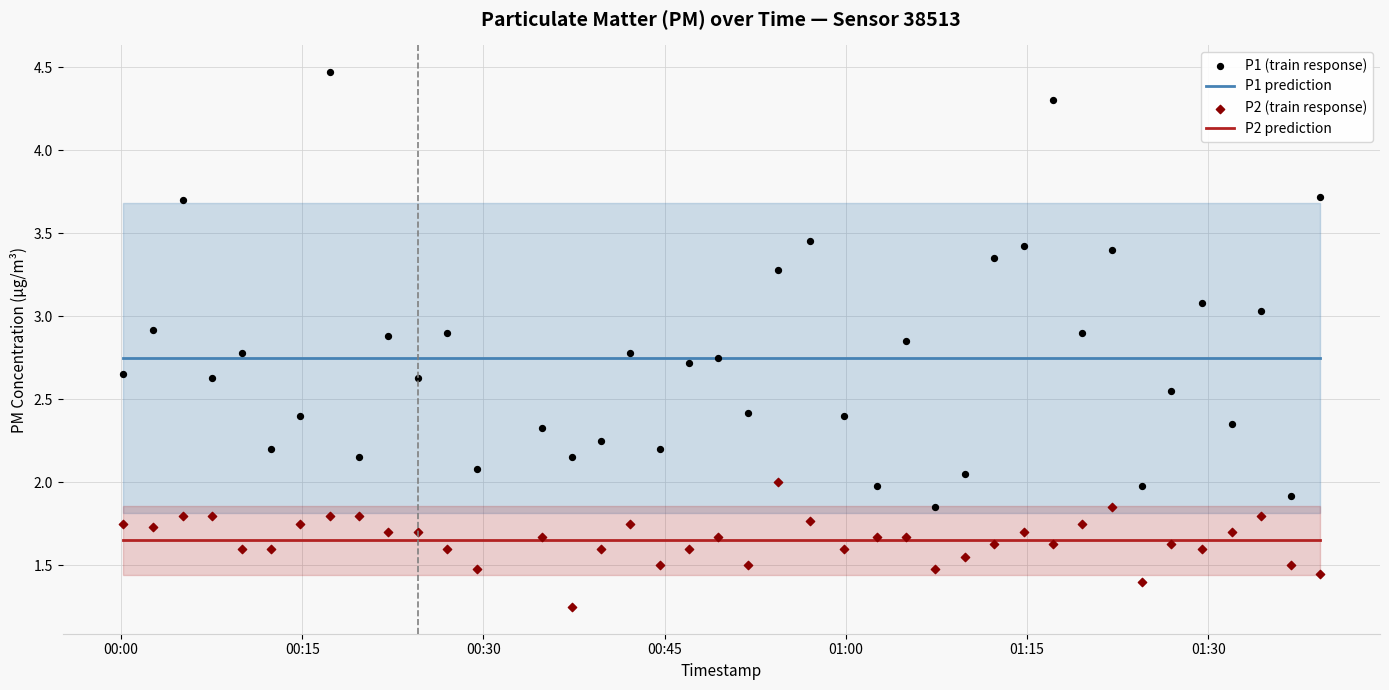

True or false: P2 prediction and P1 prediction intersect in this chart.

False